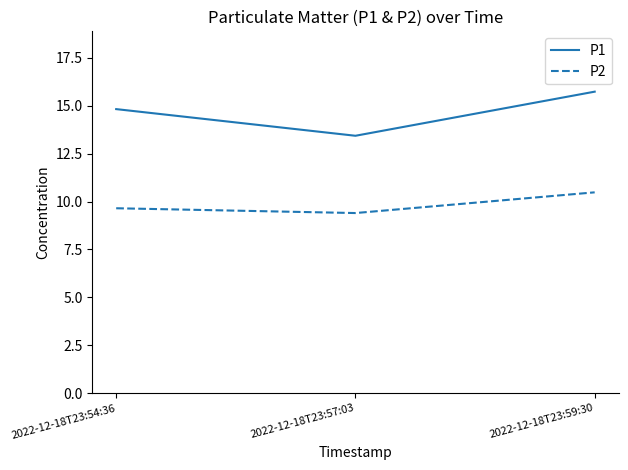

Reading right to left, what are all the values shown in this chart?

P1: 15.7	13.4	14.8
P2: 10.5	9.4	9.7